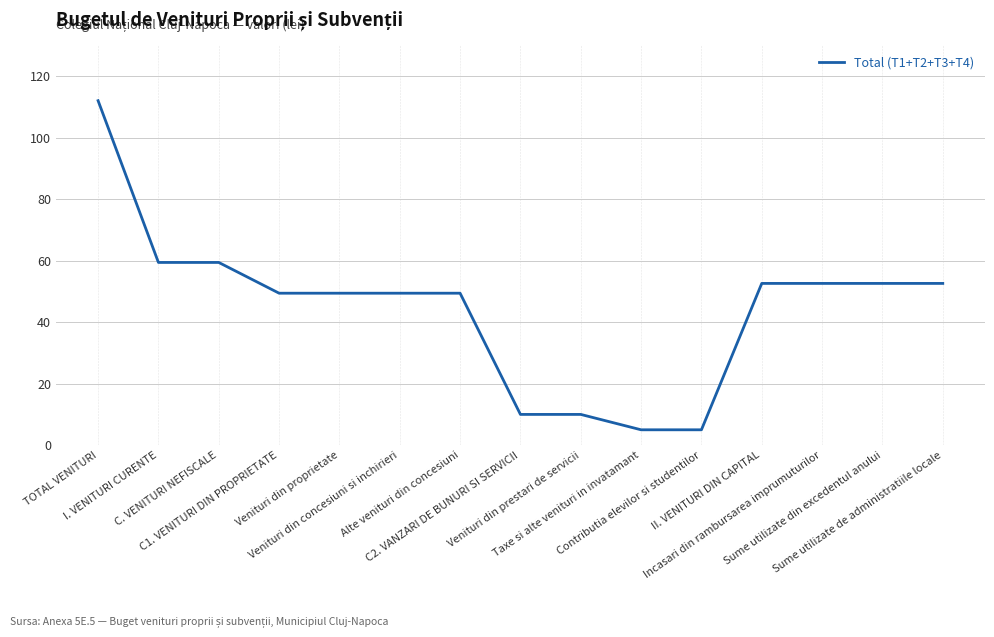

What is the difference between the maximum and minimum values?

107.0